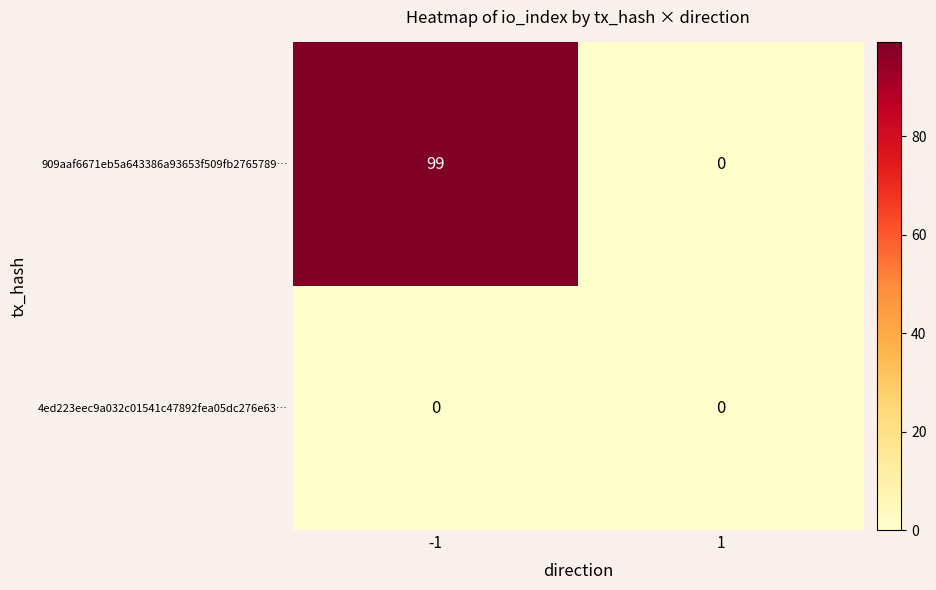

What is the greatest value displayed?

99